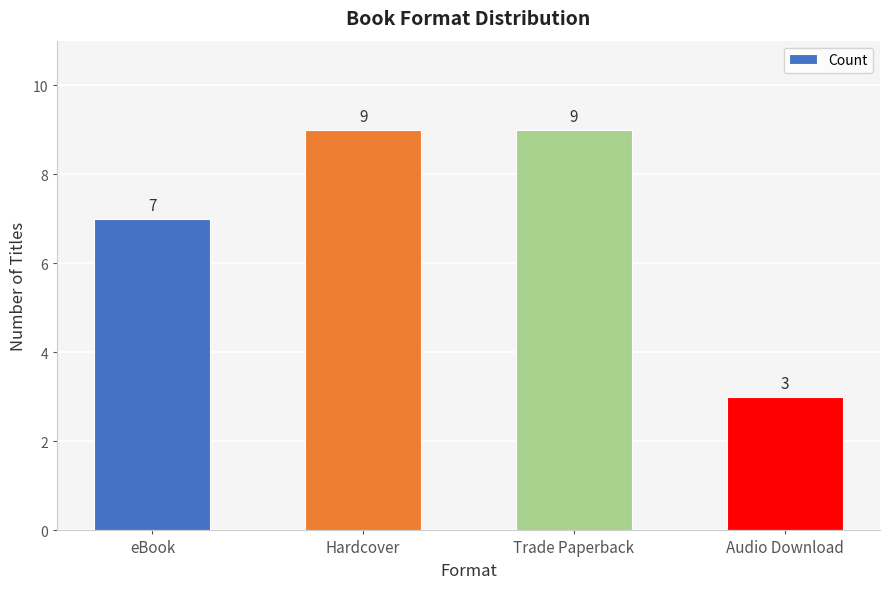

Approximately how many times larger is the value at Audio Download compared to Trade Paperback?

0.3